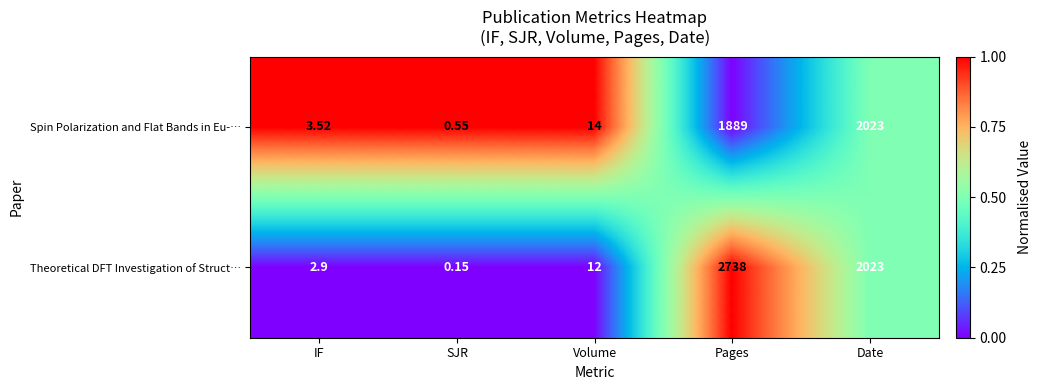

At which label is Spin Polarization and Flat Bands in Eu-… closest to 1011?

Pages